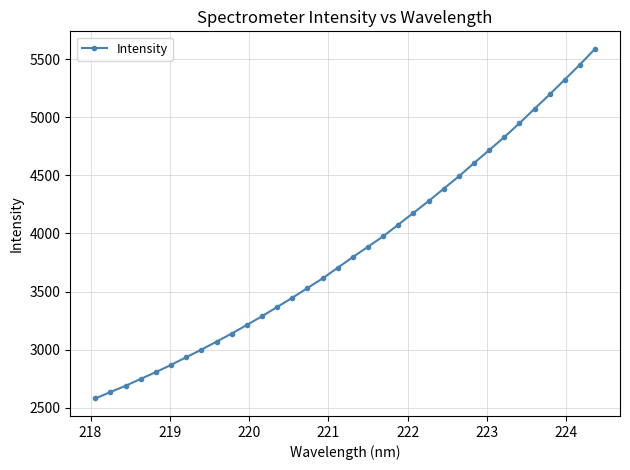

What is the value of the 3rd point from the left?

2689.4